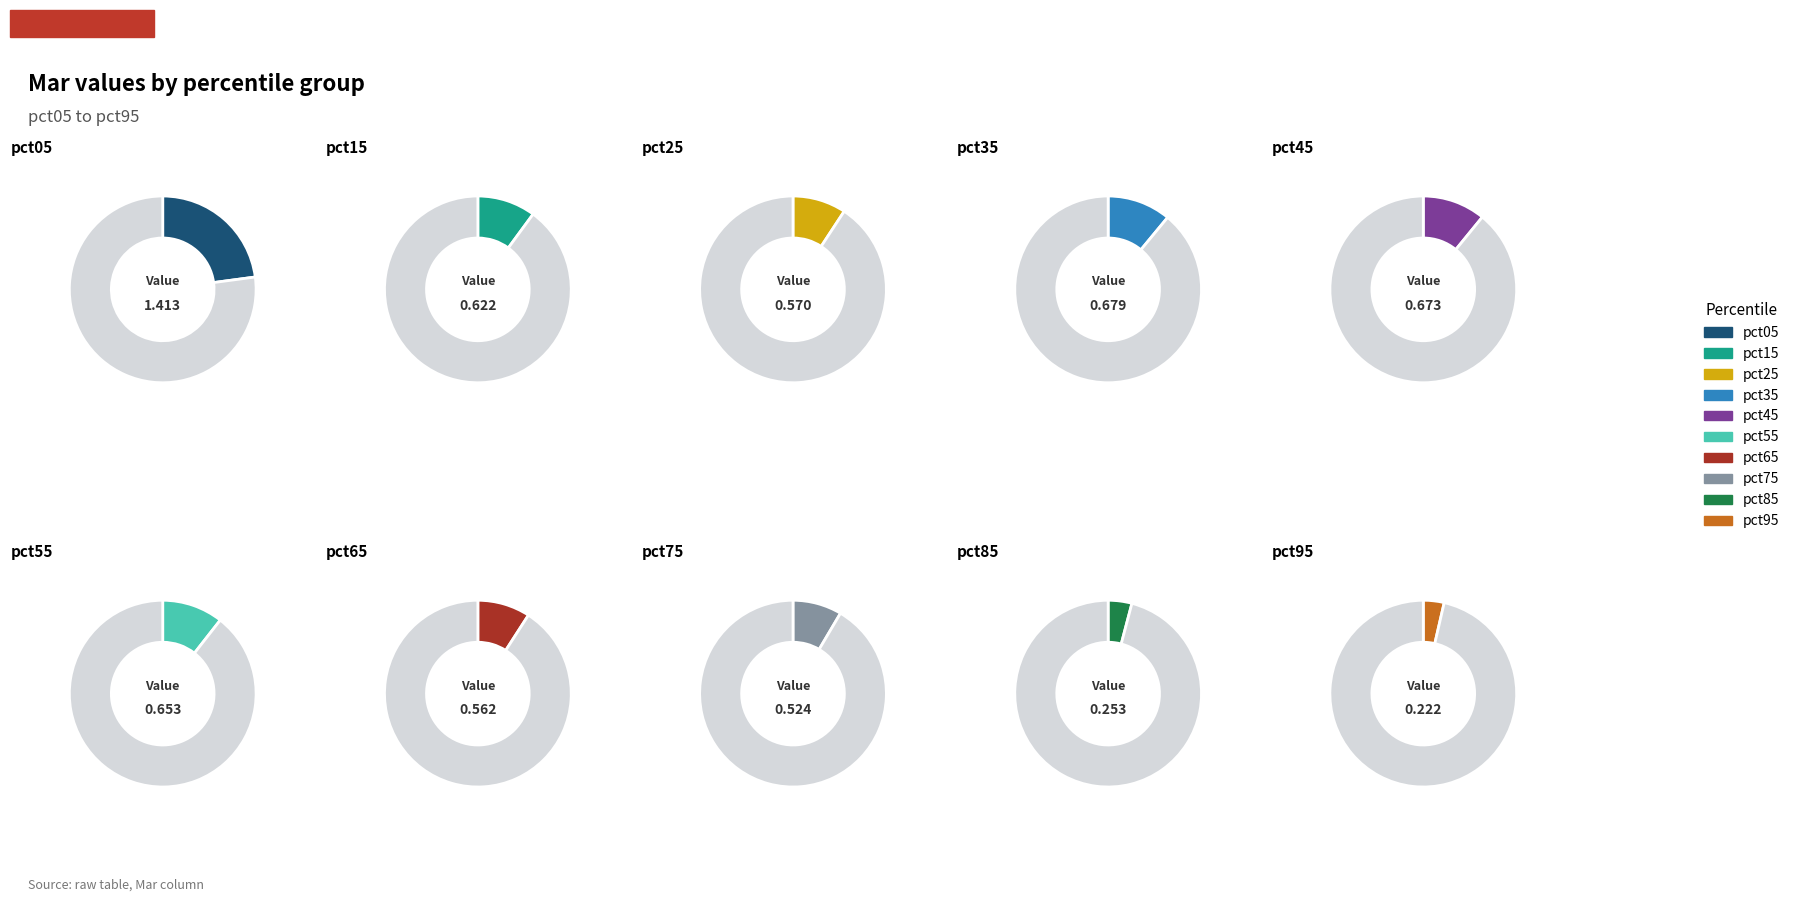

Is pct75 the majority of the pie?

No